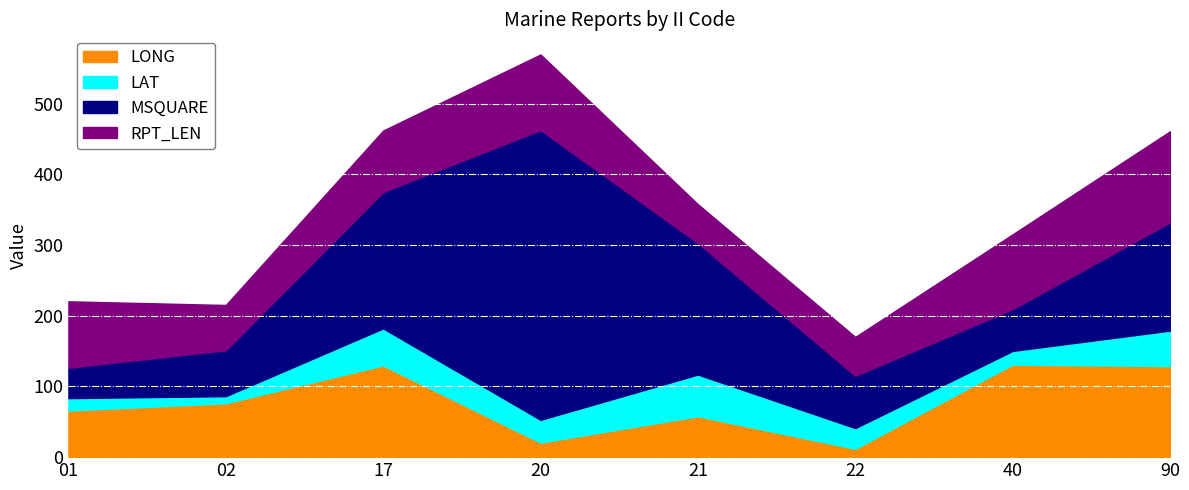

At which category does MSQUARE reach its first local valley?

40